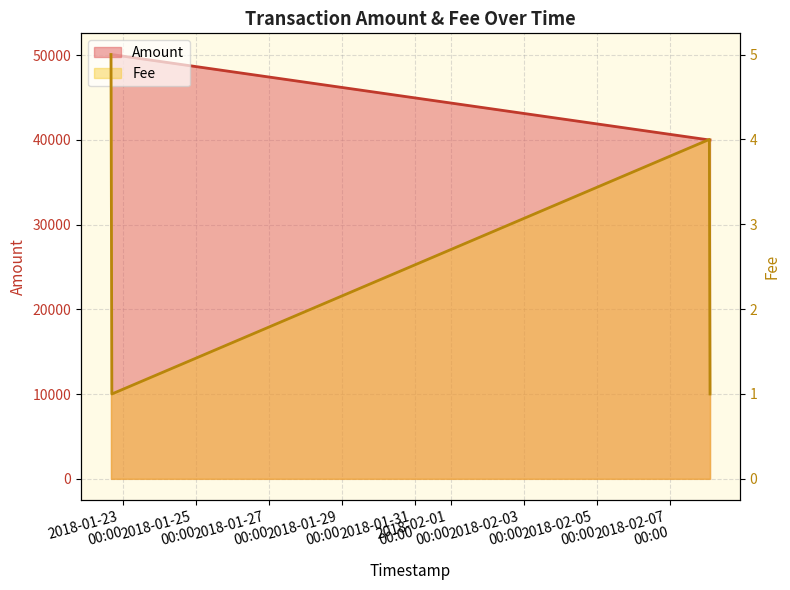

What is the change in value from 2018-02-08 02:21:08 to 2018-01-22 16:21:01?

-10082